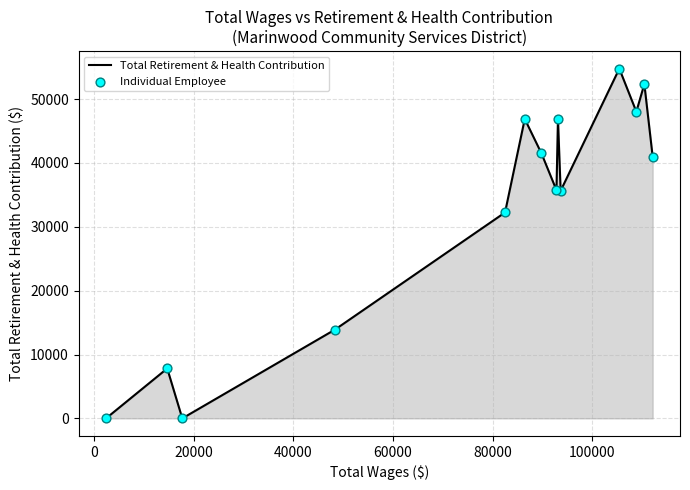

What is the difference between the maximum and minimum values?

54772